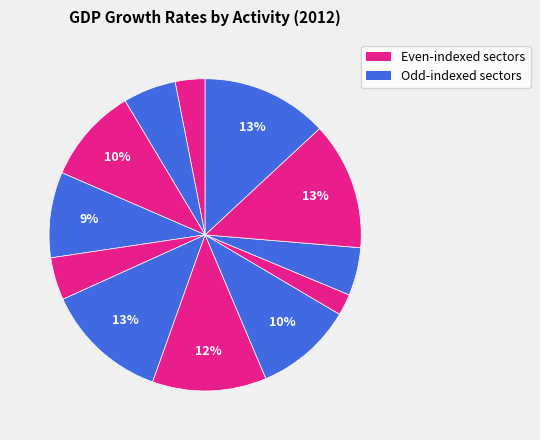

Count the number of slices in the pie.

12